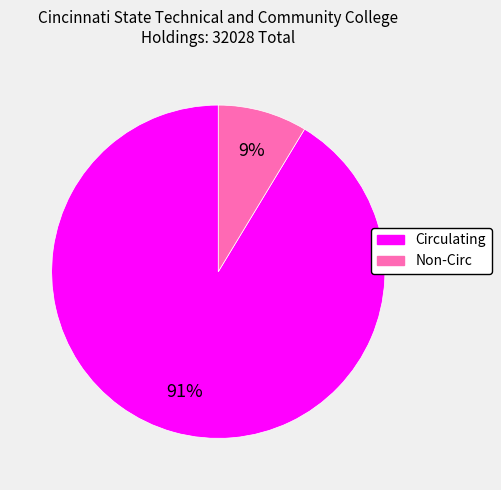

The Non-Circ slice represents 9% of the pie. True or false?

True